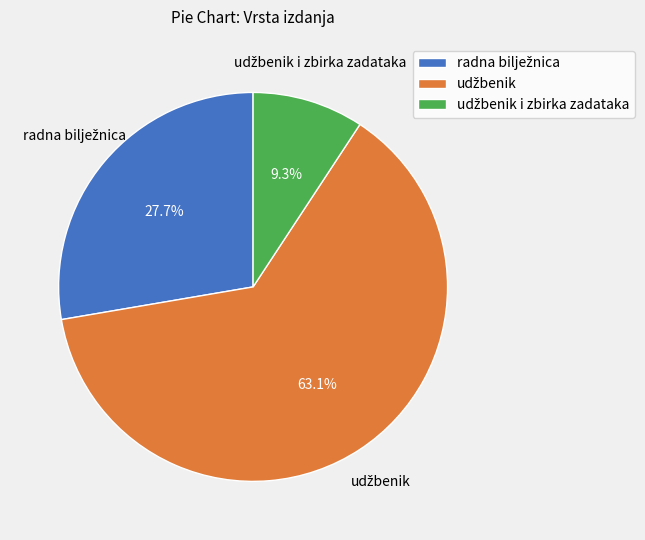

Is there any slice that represents more than half of the pie?

Yes